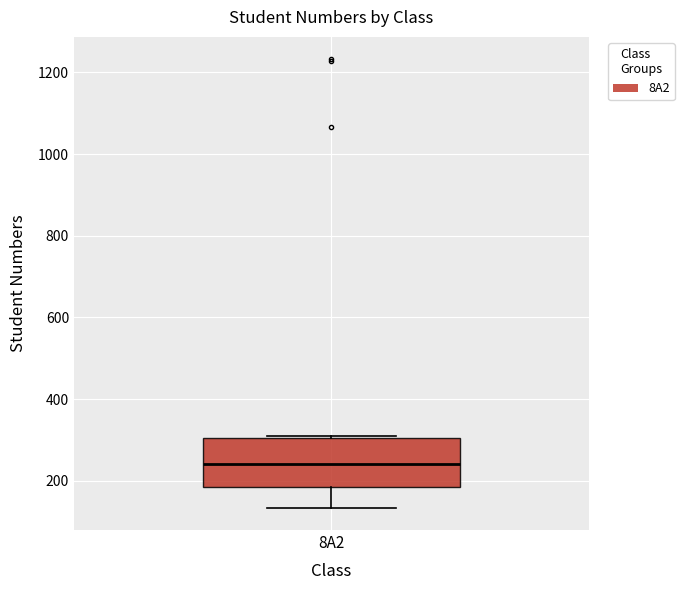

Where does the median line of the box for 8A2 sit on the y-axis? The values are not printed on the chart, so give them approximately, as read against the axis.

240